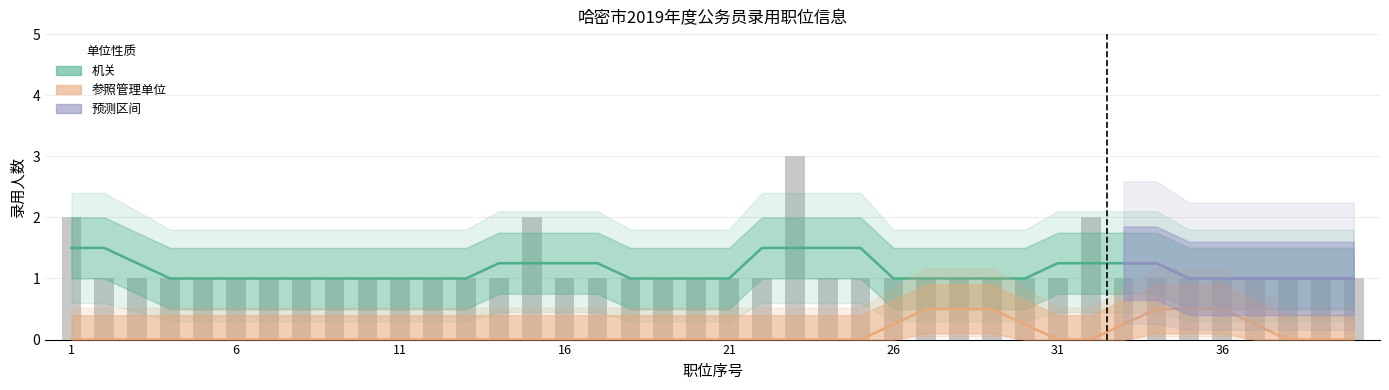

List the labels in order of 参照管理单位 value, largest first.

27, 28, 34, 35, 1, 2, 3, 4, 5, 6, 7, 8, 9, 10, 11, 12, 13, 14, 15, 16, 17, 18, 19, 20, 21, 22, 23, 24, 25, 26, 29, 30, 31, 32, 33, 36, 37, 38, 39, 40